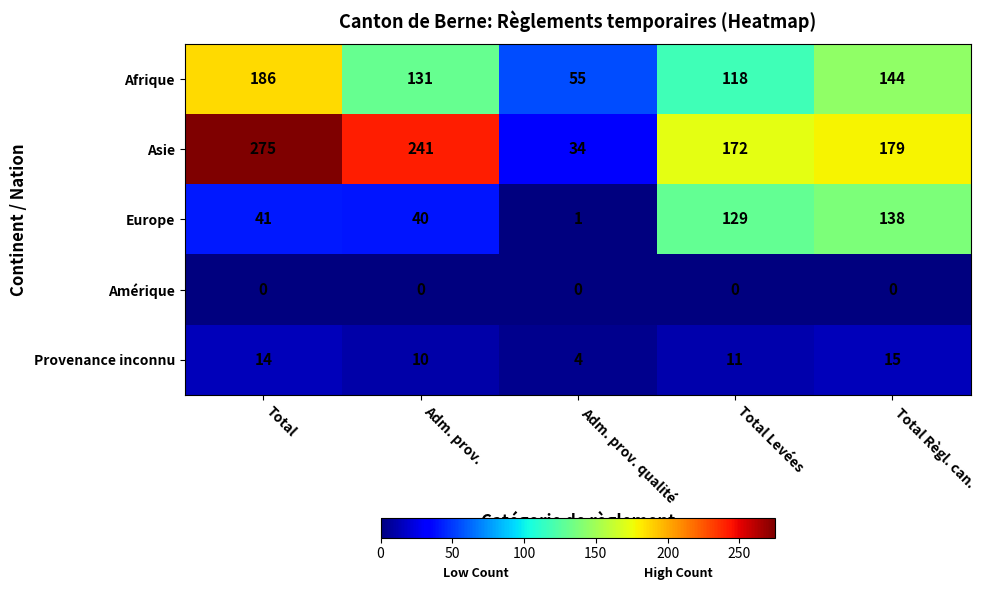

Rank the series at Adm. prov. from highest to lowest value.

Asie, Afrique, Europe, Provenance inconnu, Amérique